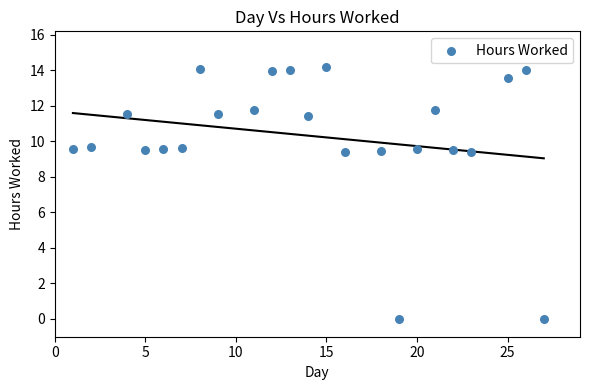

What is the range of X values (max minus min)?

26.0